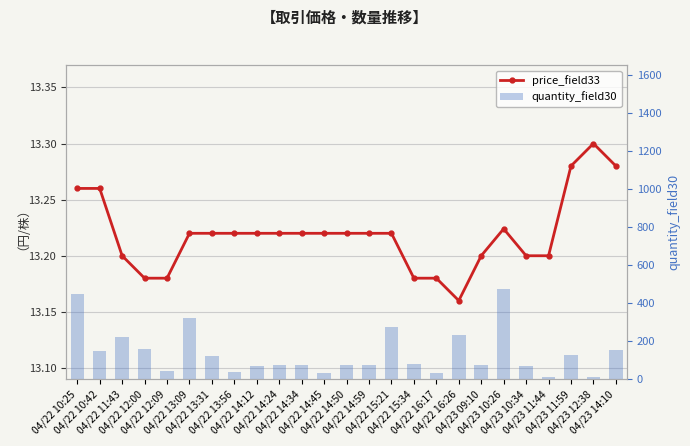

What is the smallest value displayed?

9.0